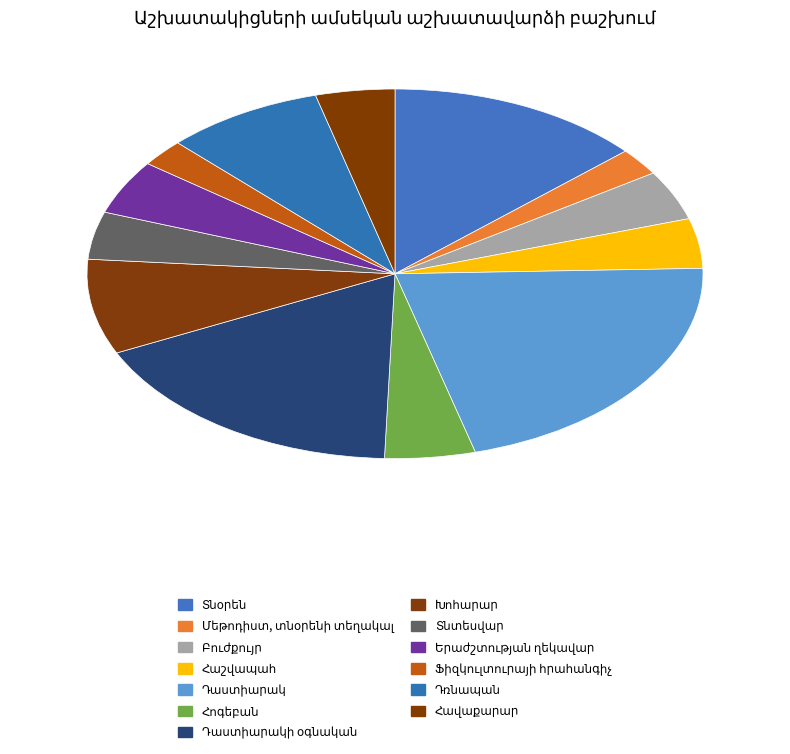

What percentage is the Հոգեբան slice, to the nearest percent?

5%